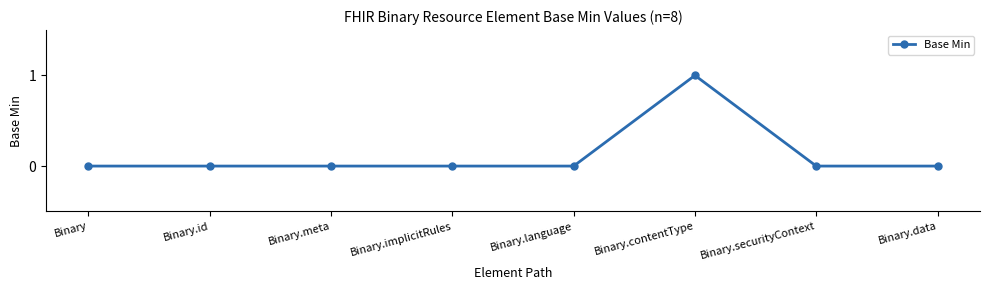

What is the label of the 6th point from the left?

Binary.contentType